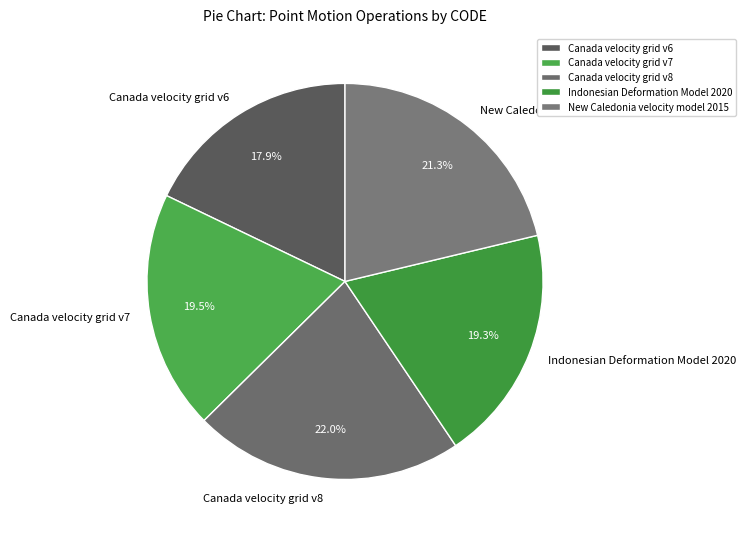

Is the sum of Indonesian Deformation Model 2020 and New Caledonia velocity model 2015 greater than half?

No